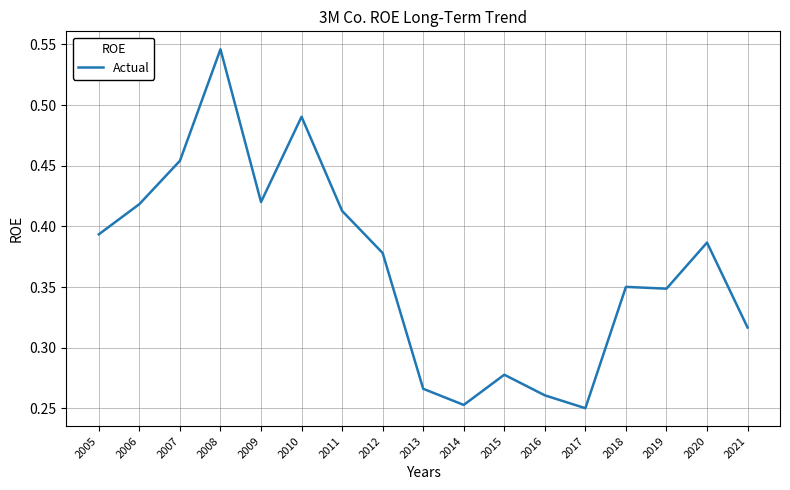

Which has a higher value, 2020 or 2007?

2007